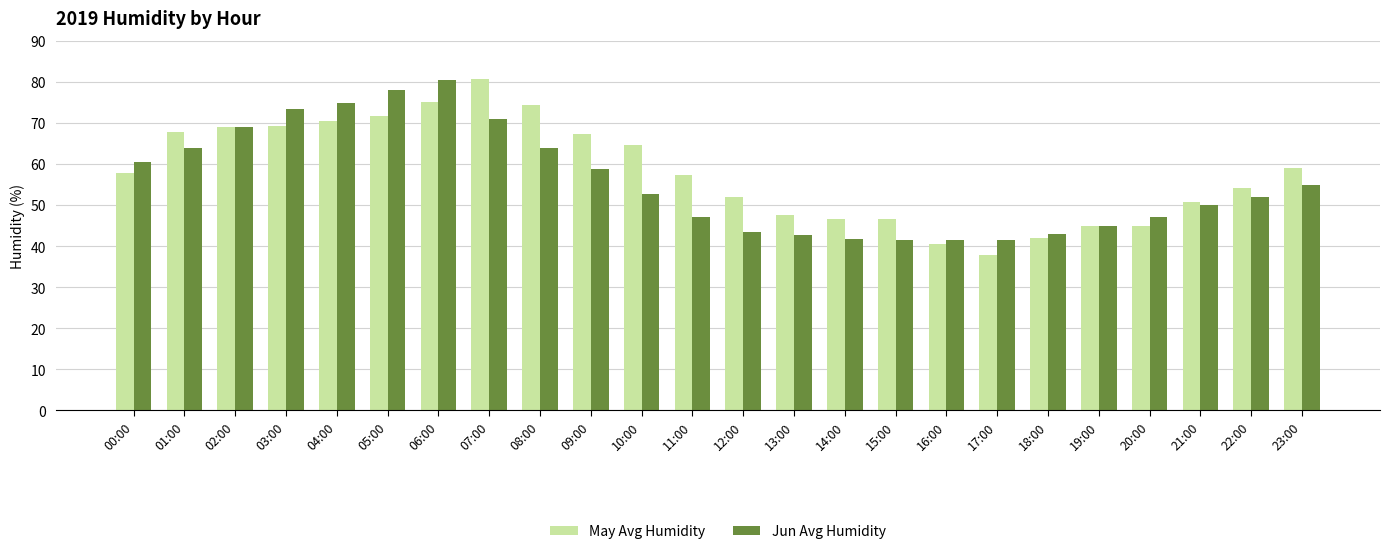

Rank the series at 16:00 from highest to lowest value.

Jun Avg Humidity, May Avg Humidity